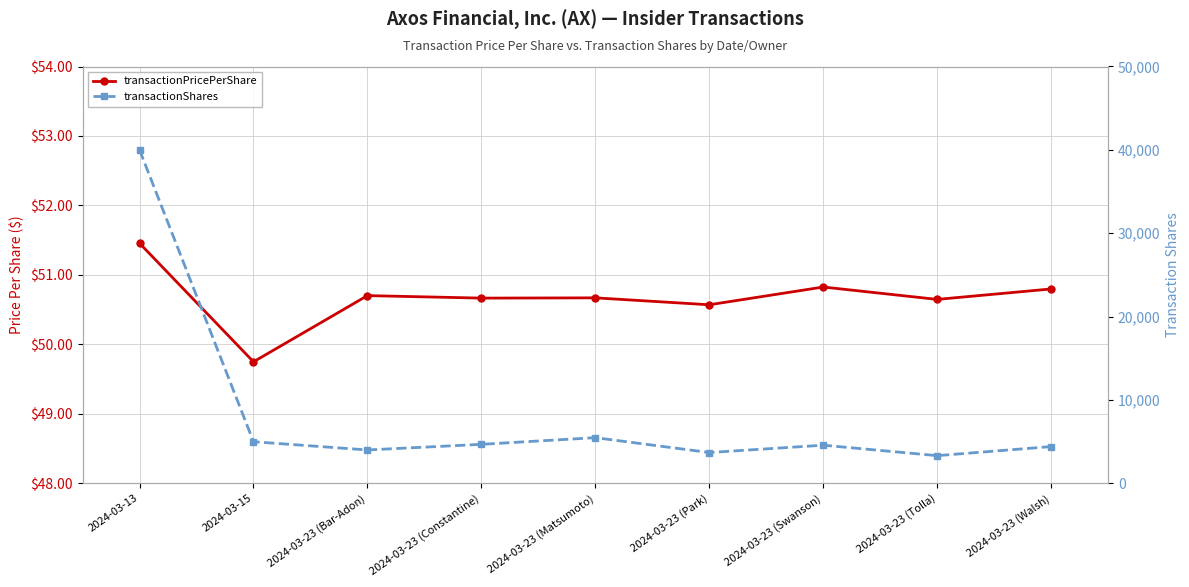

At which category does transactionPricePerShare reach its first local valley?

2024-03-15